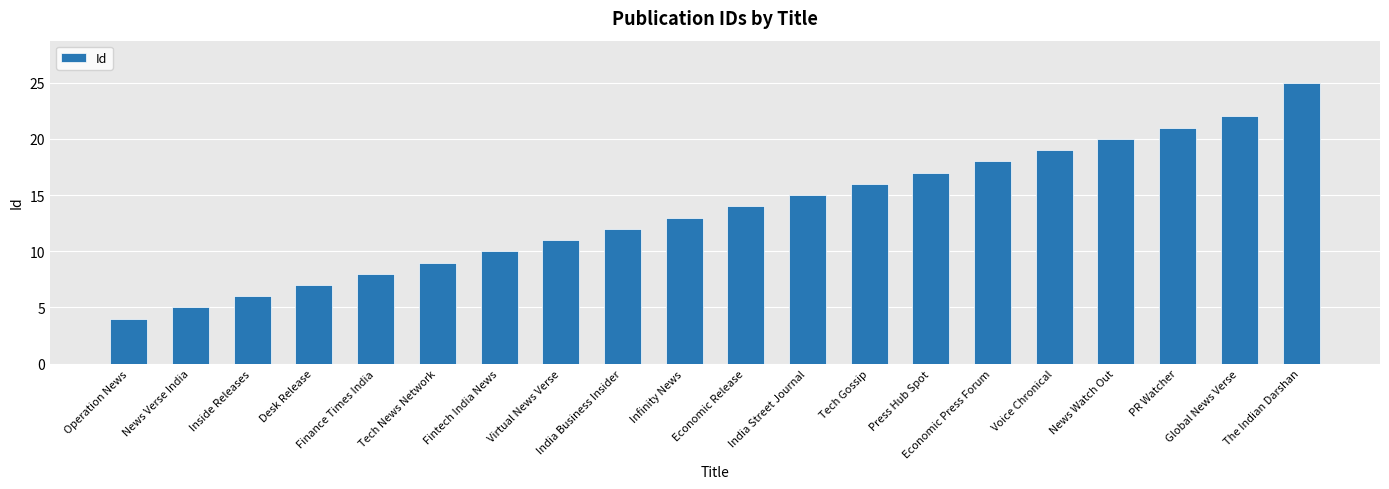

What is the label of the 16th bar from the left?

Voice Chronical